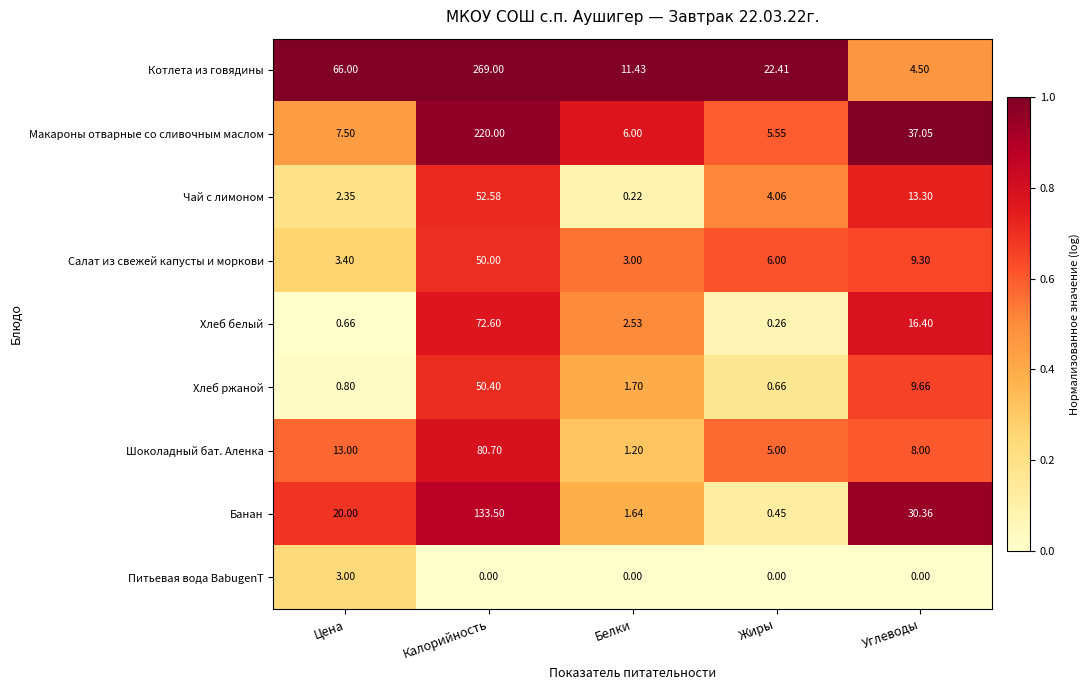

At which category is the sum across all series the highest?

Калорийность